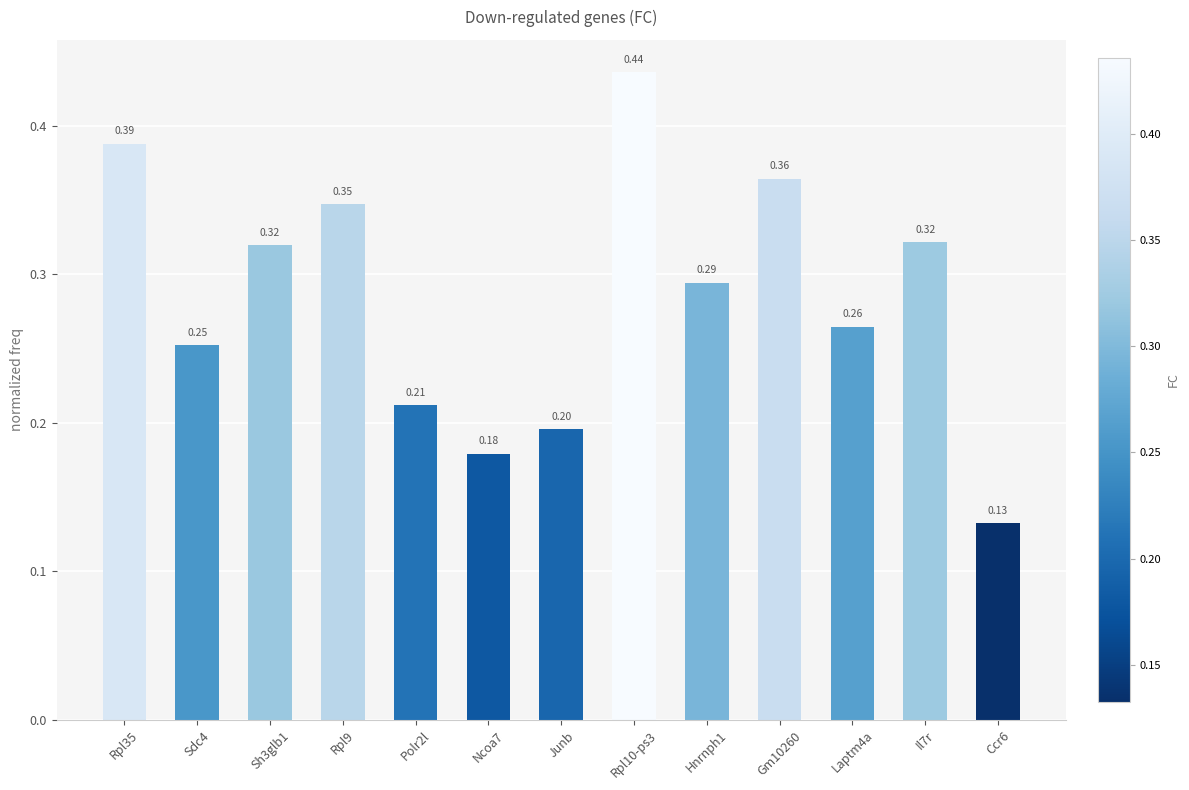

Which has a higher value, Junb or Sdc4?

Sdc4